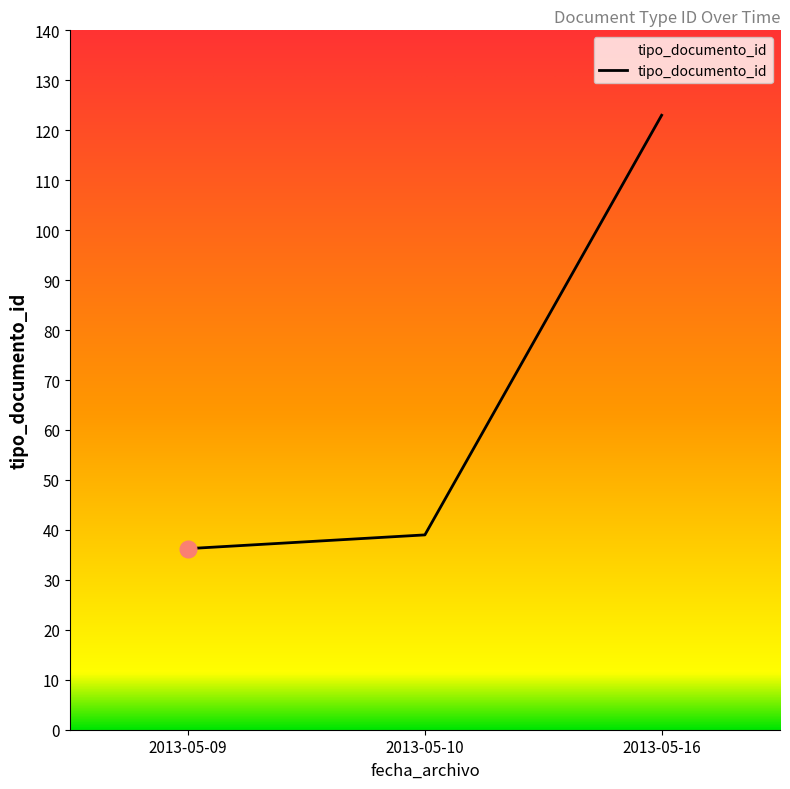

What is the maximum value shown in the chart?

123.0